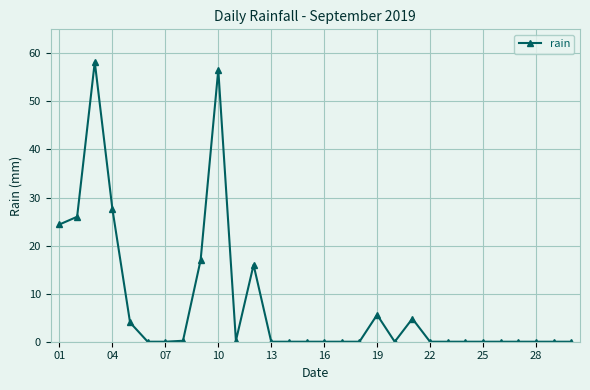

What is the value of the 9th point from the left?

17.0